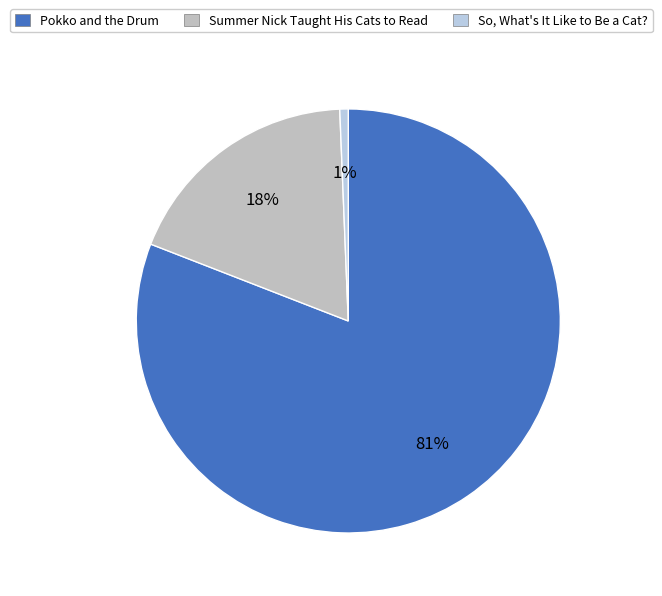

What is the largest slice in the pie chart?

Pokko and the Drum